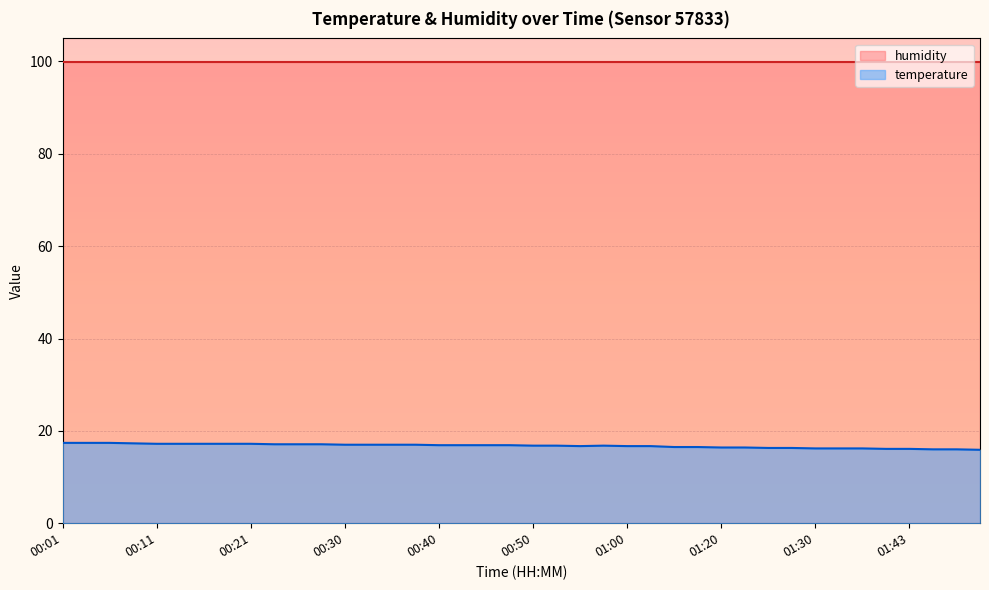

Rank the categories by value from lowest to highest.

01:50, 01:45, 01:48, 01:40, 01:43, 01:30, 01:33, 01:38, 01:25, 01:28, 01:20, 01:23, 01:12, 01:18, 00:55, 01:00, 01:02, 00:50, 00:52, 00:57, 00:40, 00:43, 00:45, 00:48, 00:30, 00:33, 00:35, 00:38, 00:23, 00:26, 00:28, 00:11, 00:13, 00:16, 00:18, 00:21, 00:08, 00:01, 00:04, 00:06